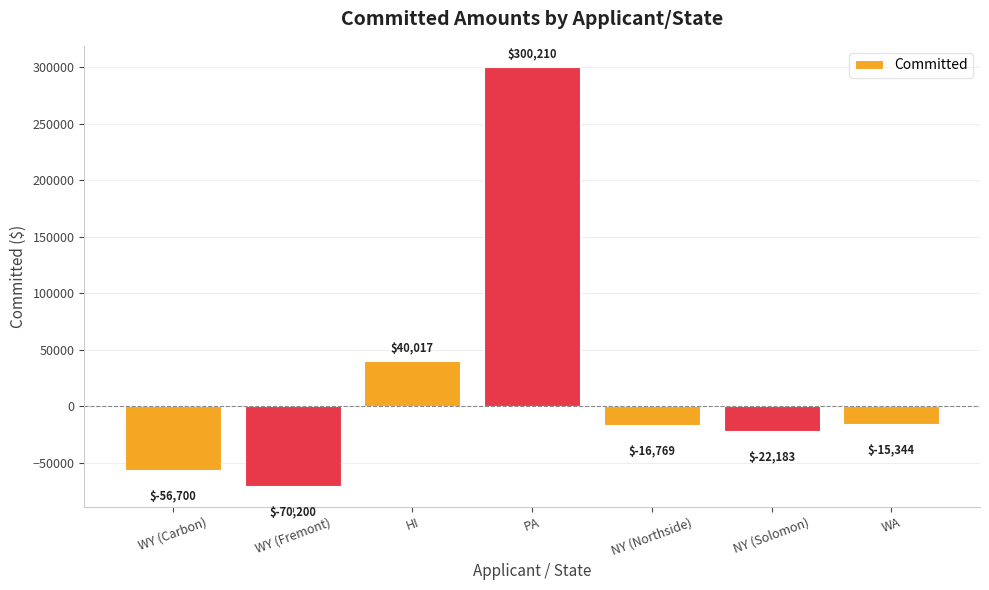

Does the chart contain stacked bars?

No